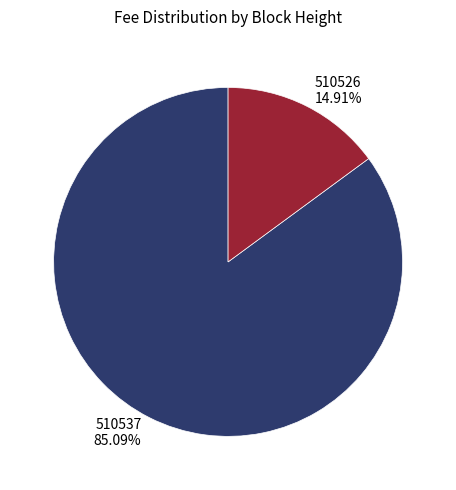

What portion of the pie excludes 510526?

85.1%